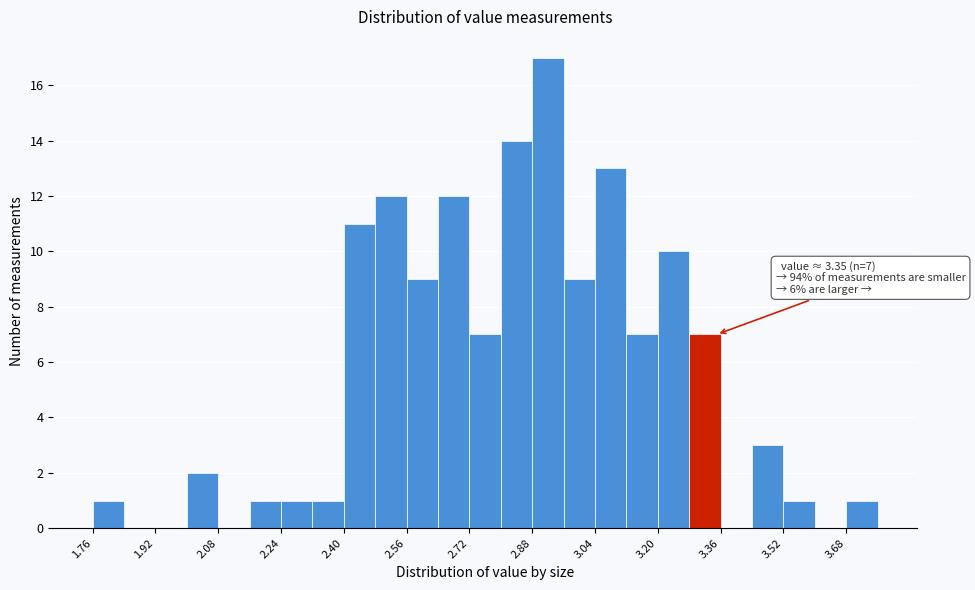

Which range on the x-axis has the tallest bar?

2.88 to 2.96